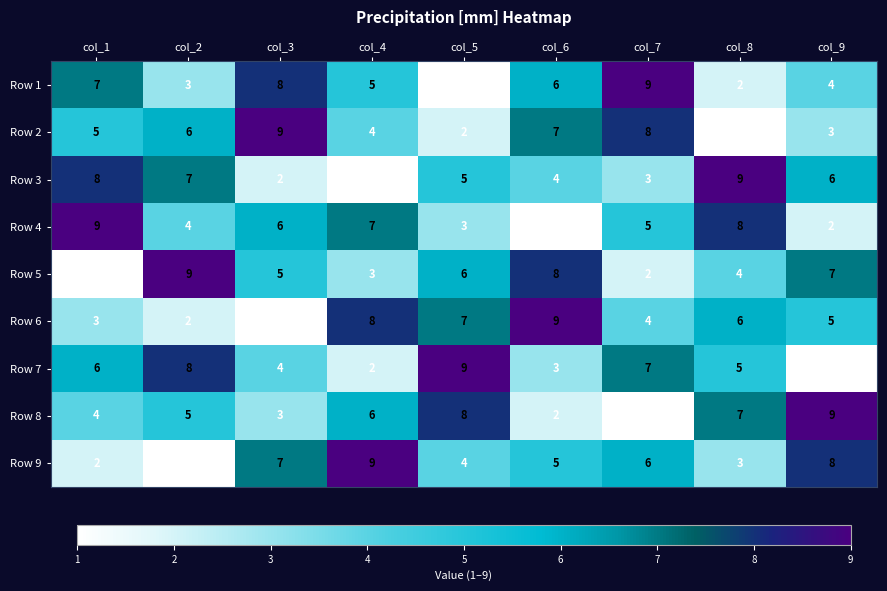

What is the greatest value displayed?

9